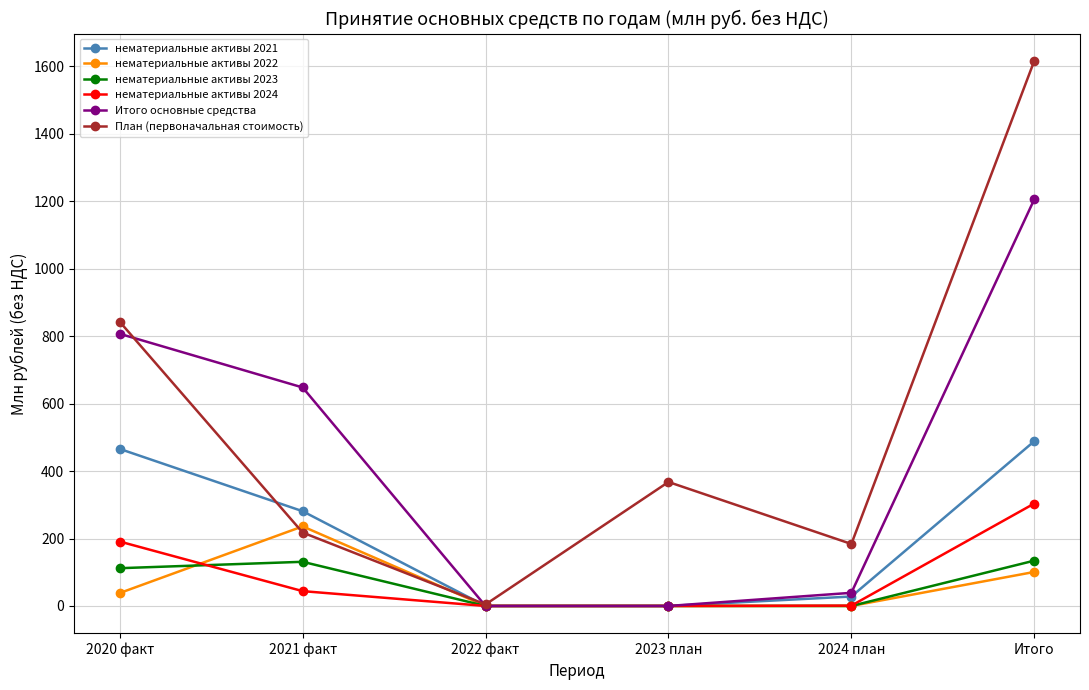

List the series in order of their peak value, lowest first.

нематериальные активы 2023, нематериальные активы 2022, нематериальные активы 2024, нематериальные активы 2021, Итого основные средства, План (первоначальная стоимость)